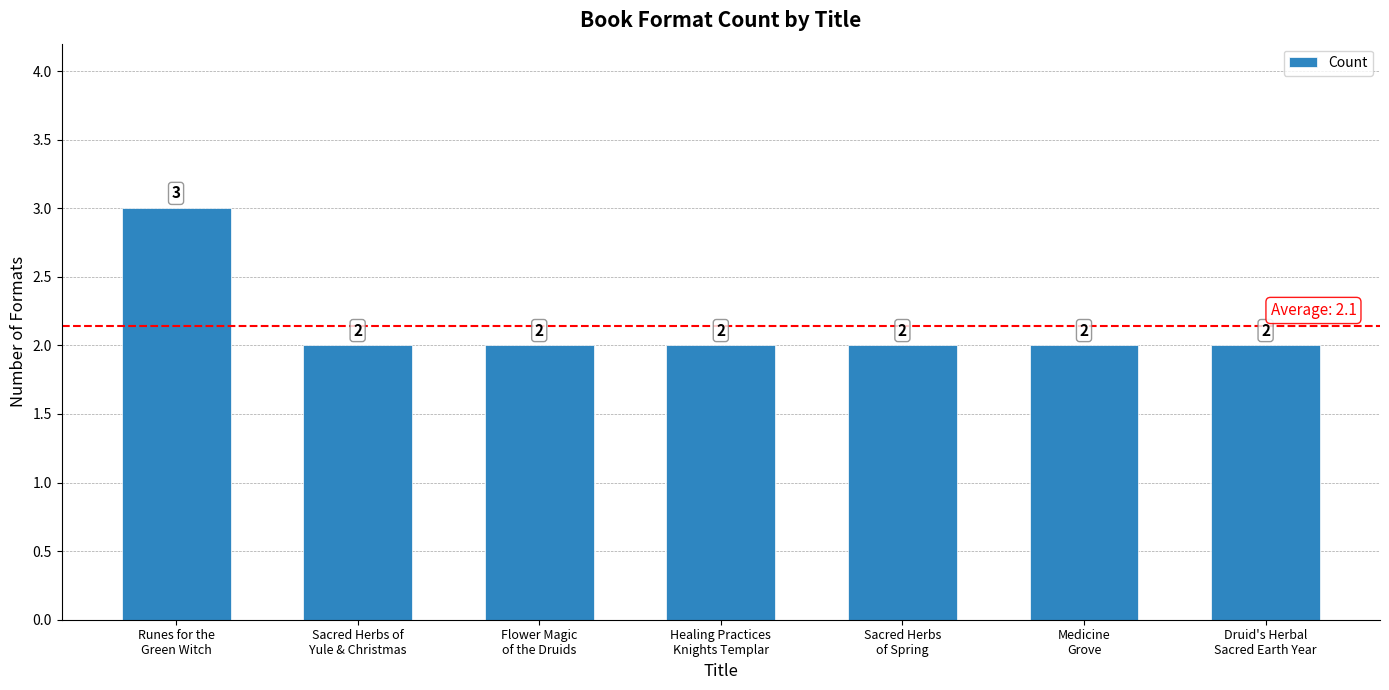

The value at Druid's Herbal
Sacred Earth Year is 3. True or false?

False